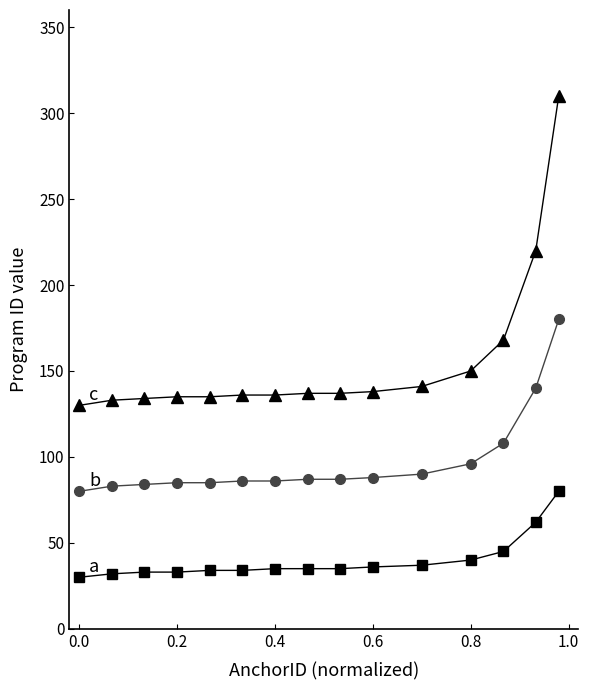

What is the greatest value displayed?

310